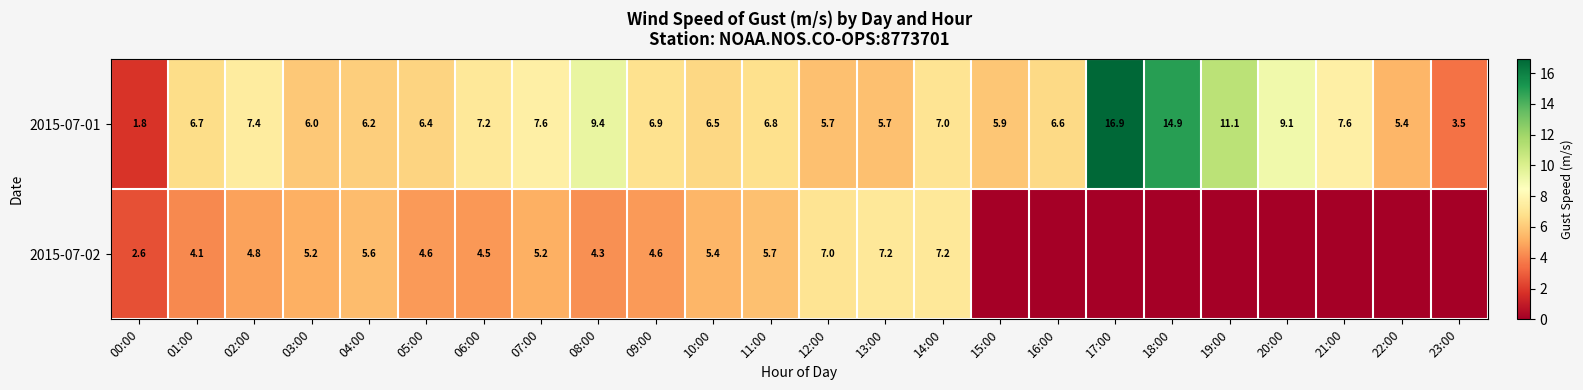

What is the average value of the 2015-07-01 series?

7.4